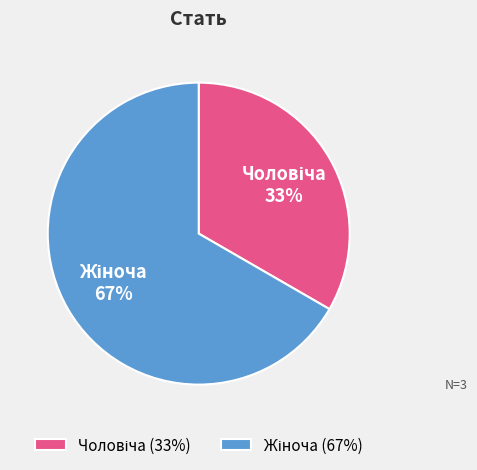

Does any single category account for the majority?

Yes